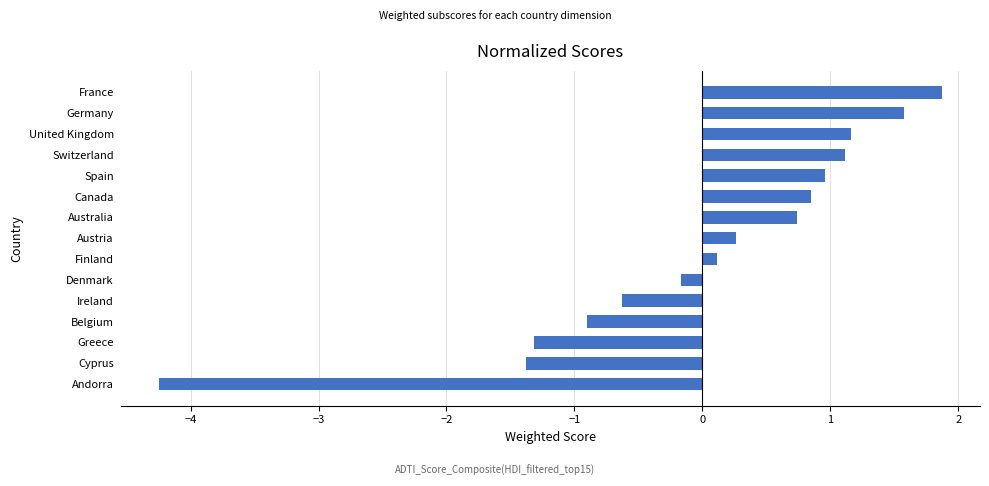

How many values are above zero?

9